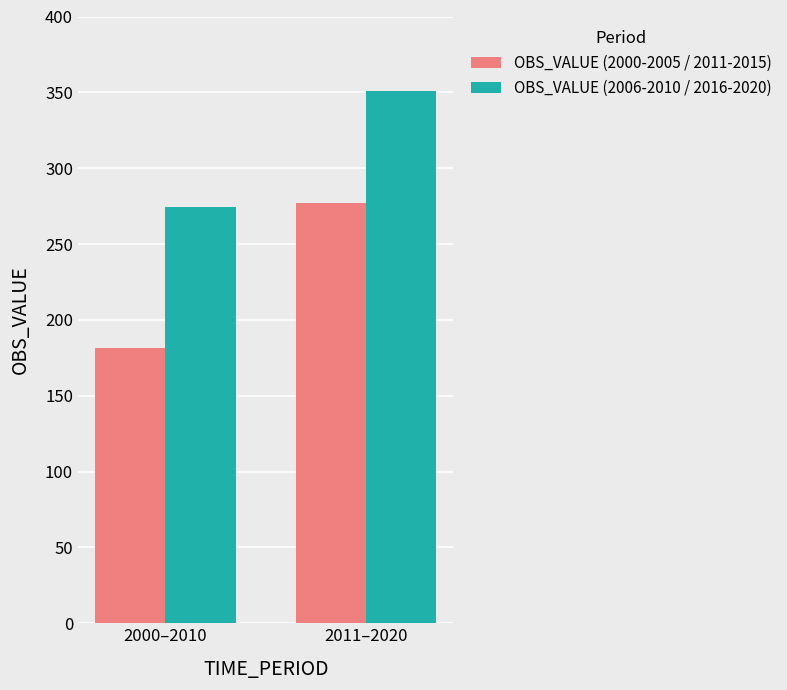

What is the lowest value of the OBS_VALUE (2006-2010 / 2016-2020) series?

274.4